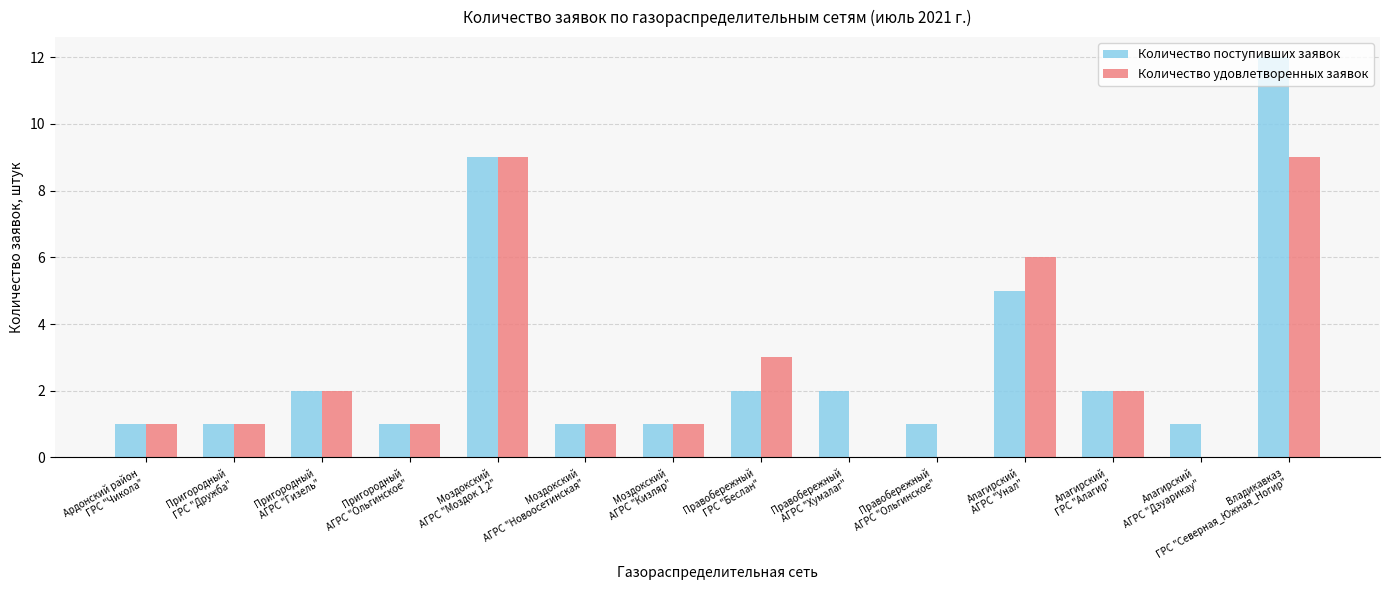

Count the number of categories in the chart.

14